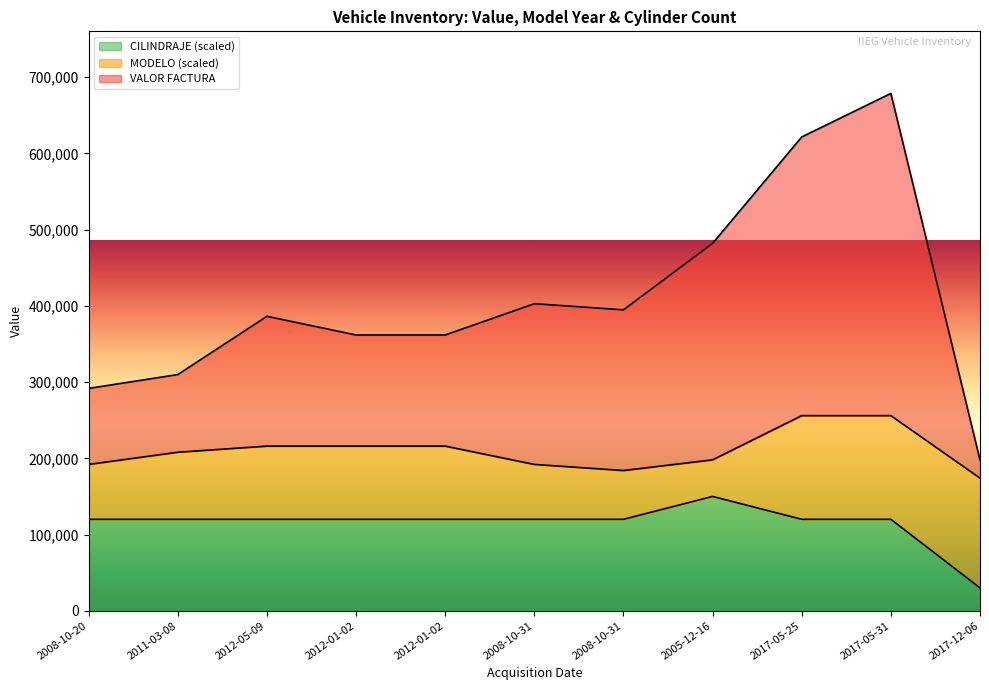

True or false: CILINDRAJE has a value of 83576.6 at 2012-01-02.

False